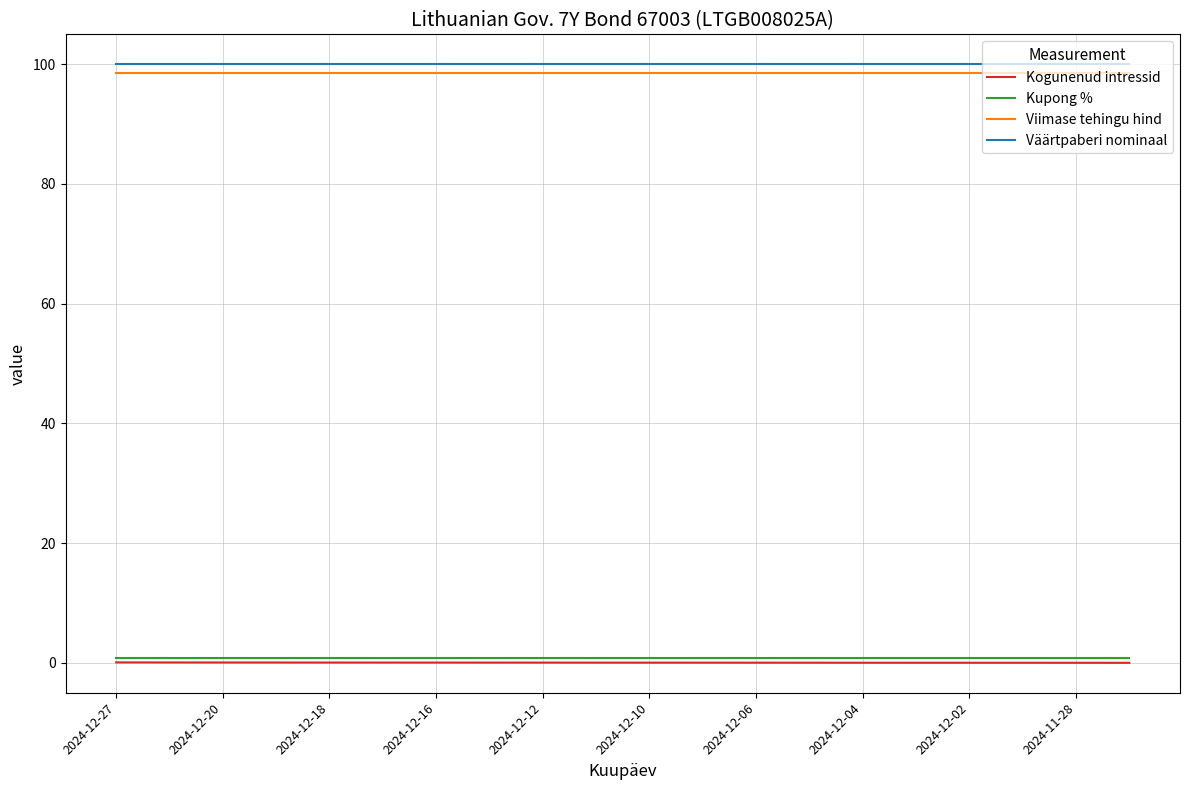

What is the minimum value for Viimase tehingu hind?

98.5